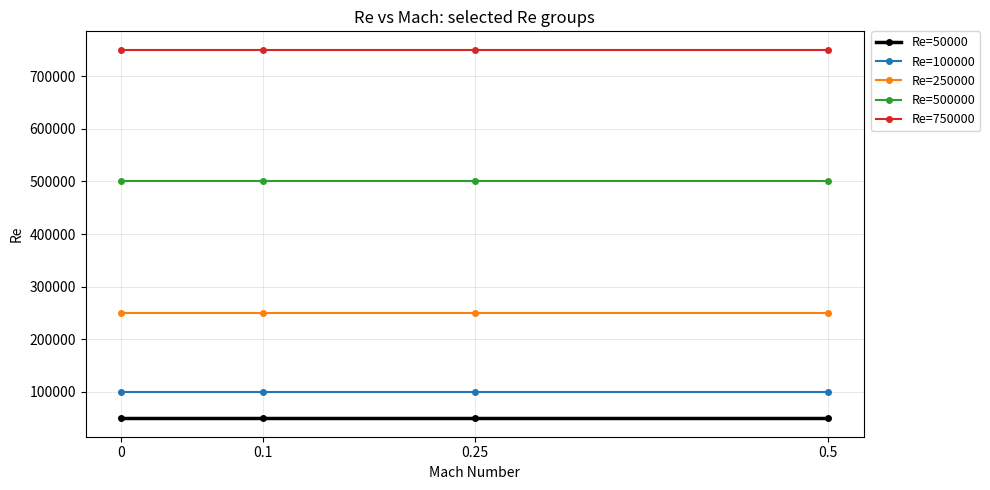

True or false: Re=50000 and Re=500000 intersect in this chart.

False